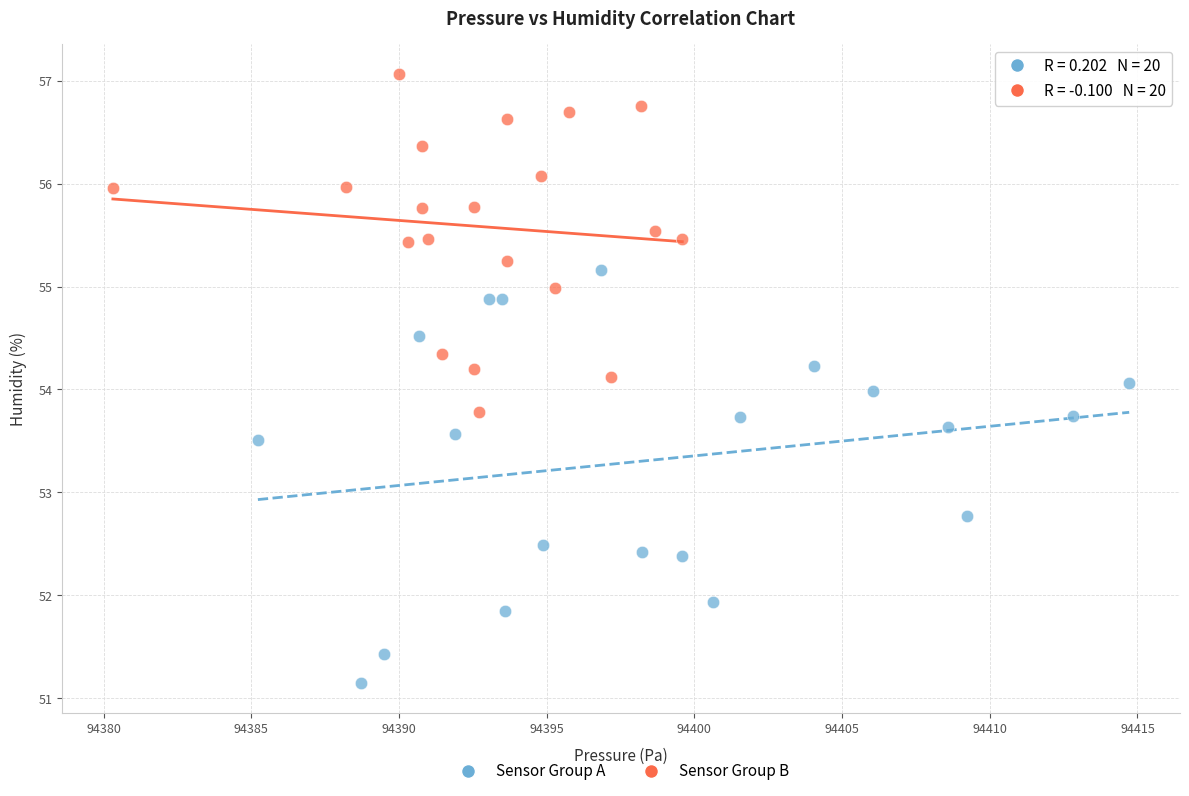

Which series has the widest spread of Y values?

Sensor Group A